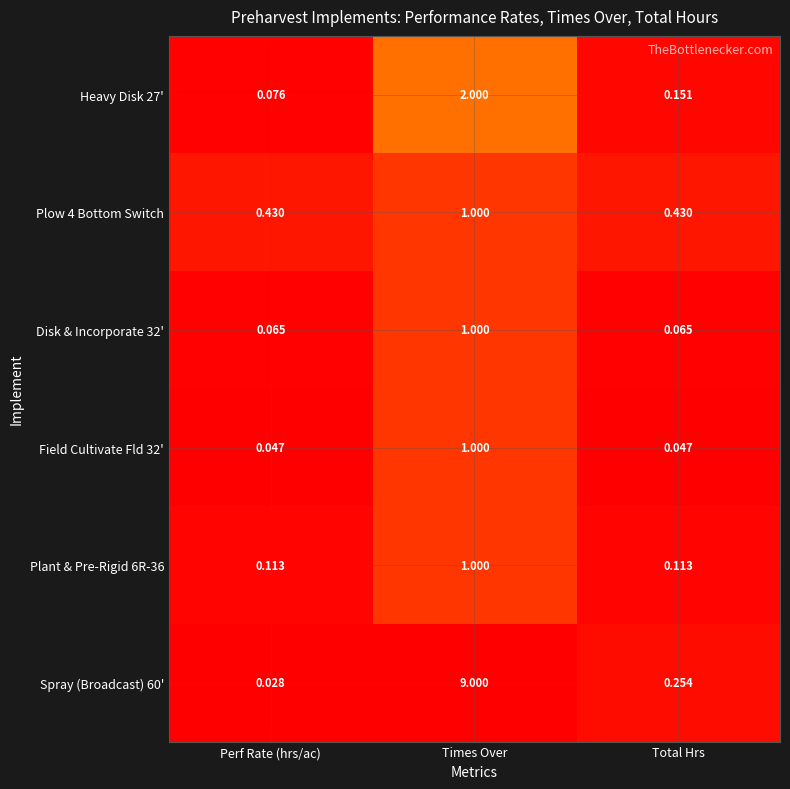

Which series has the largest total across all categories?

Spray (Broadcast) 60'